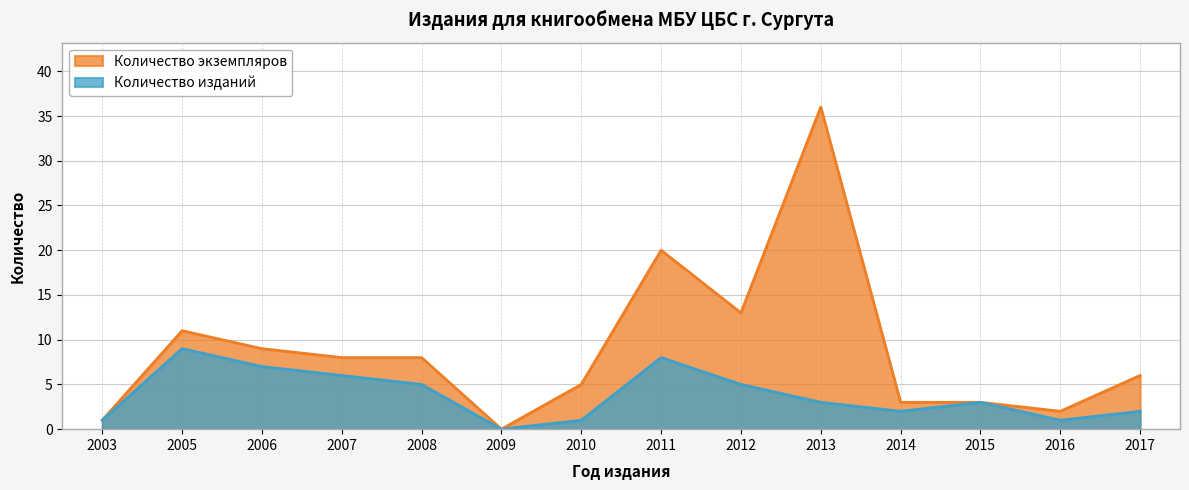

Between 2013 and 2015, which is larger?

2013